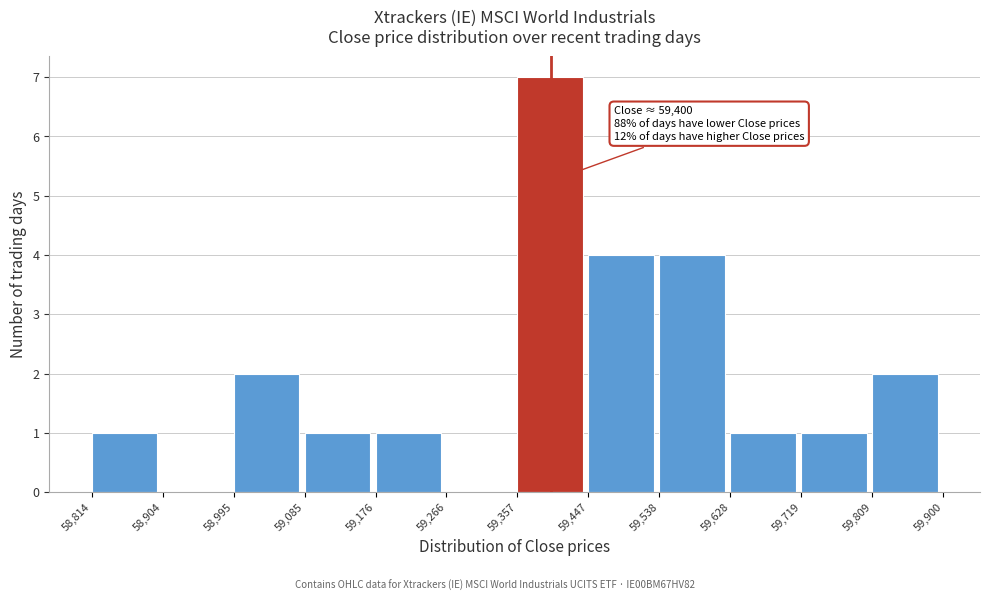

Over which range of the x-axis is the bar tallest?

59,357 to 59,447